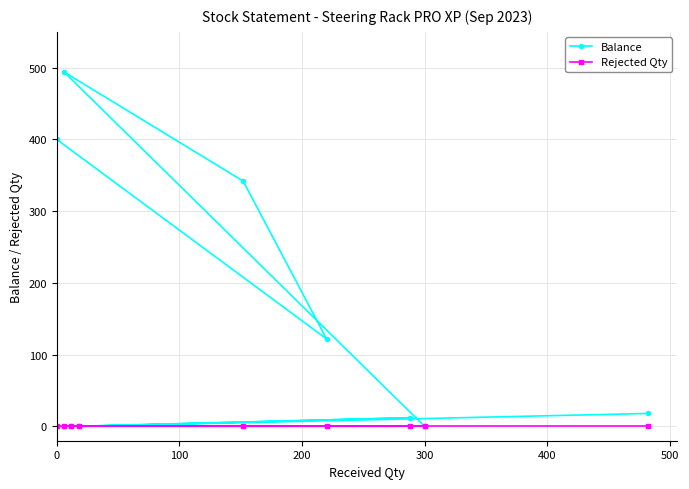

True or false: Rejected Qty and Balance intersect in this chart.

False